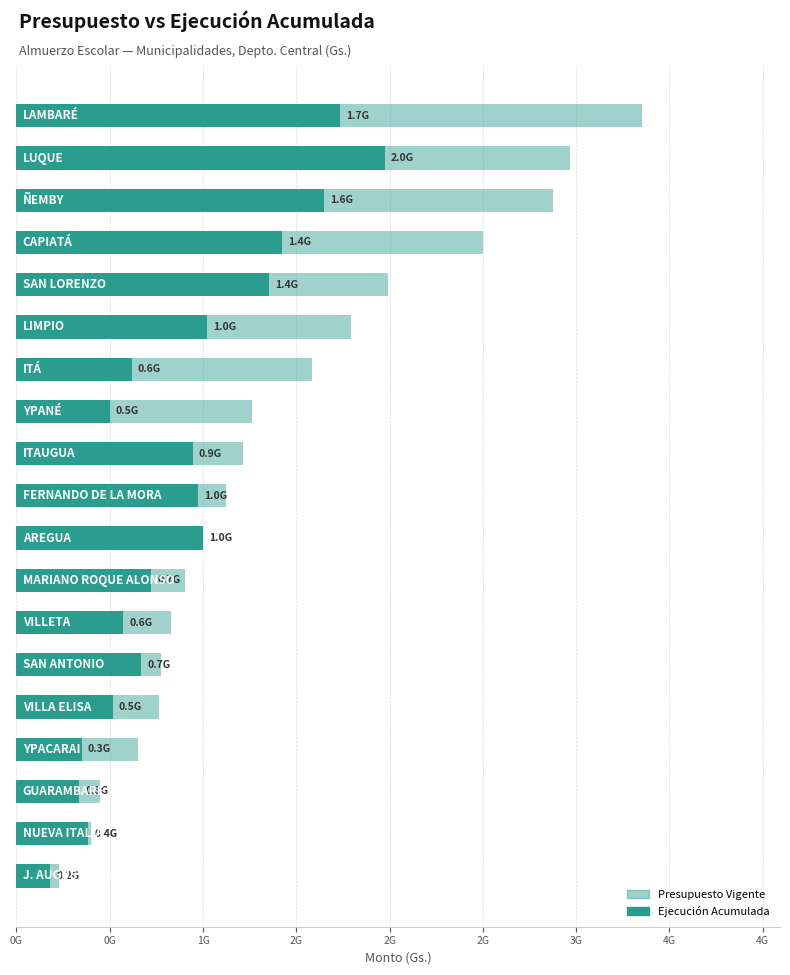

List the series in order of their overall mean, highest first.

PRESUPUESTO VIGENTE, EJECUCIÓN ACUMULADA